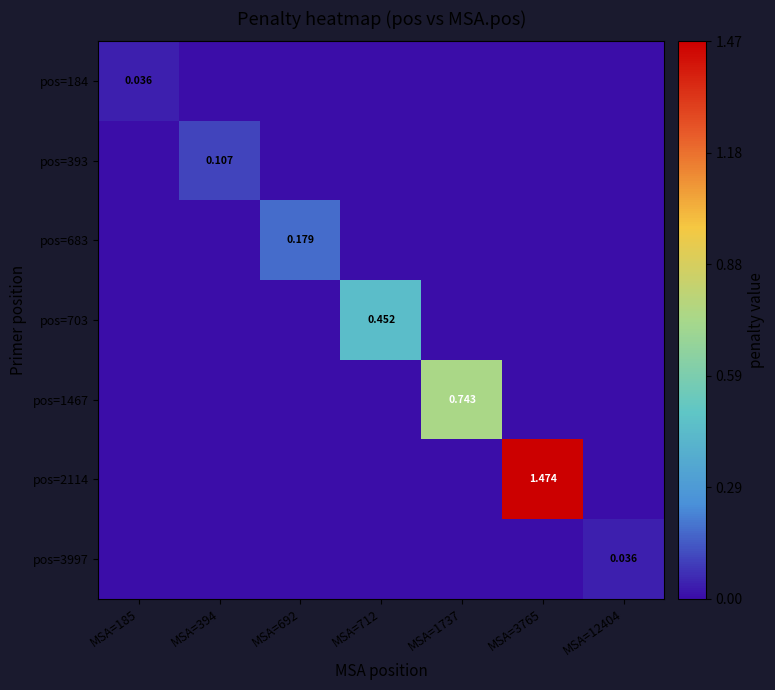

Between MSA=712 and MSA=1737, which series saw the biggest shift?

pos=1467